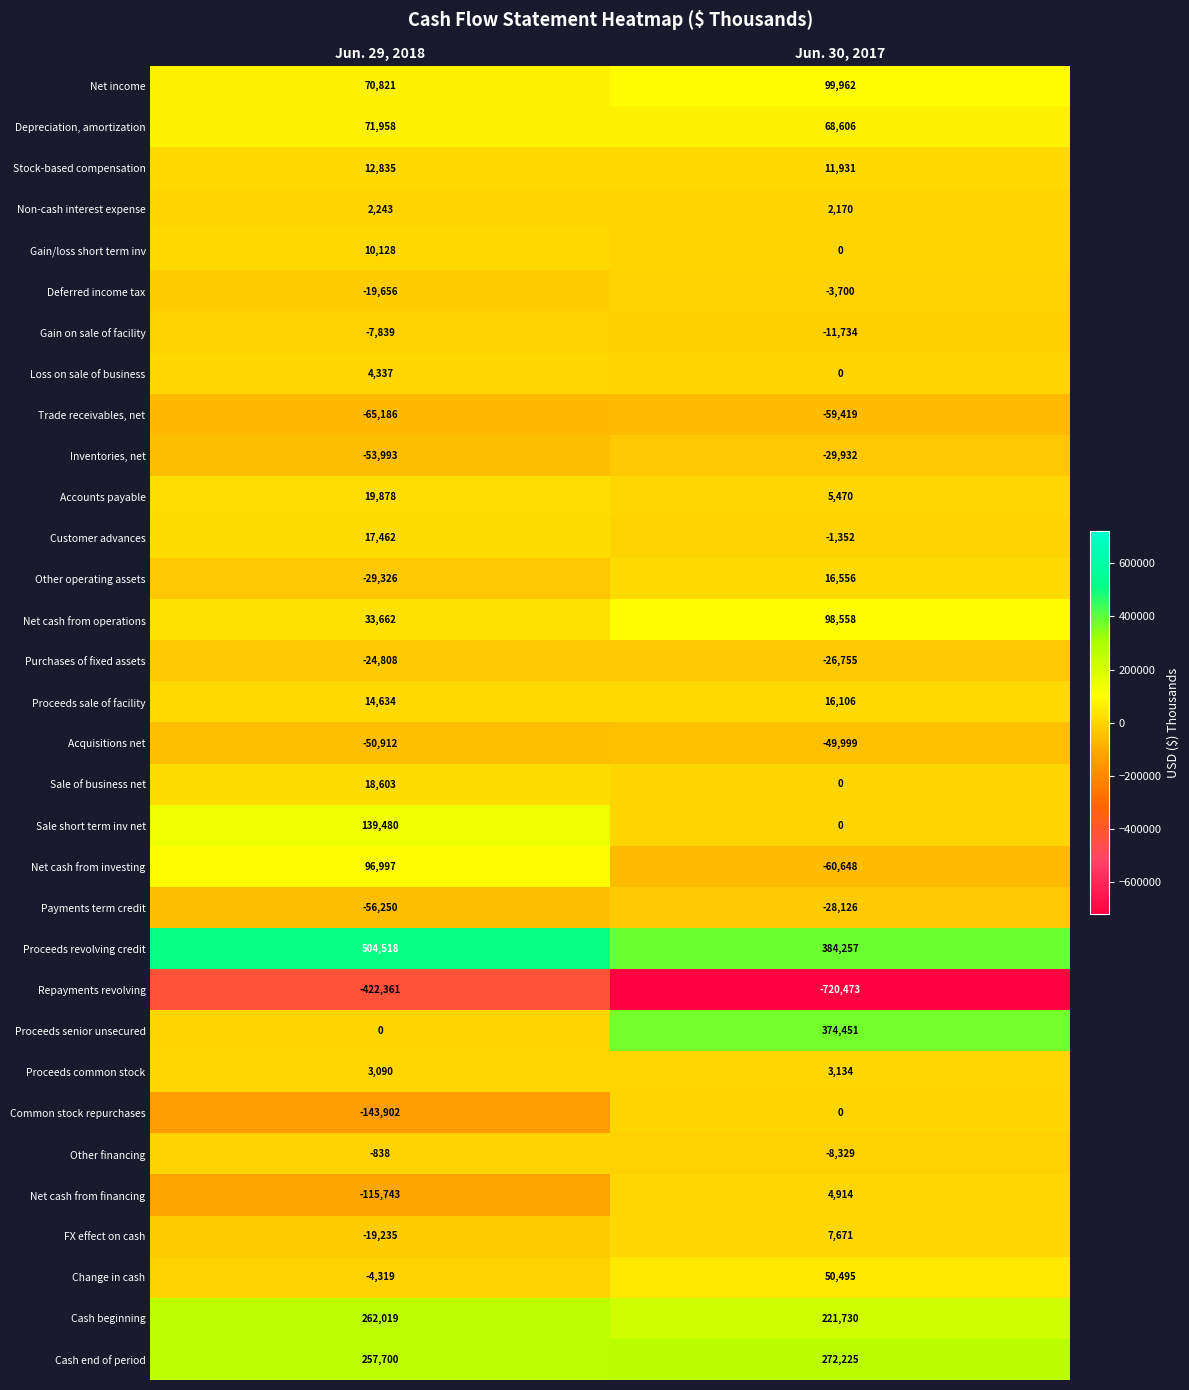

What is the sum of the Proceeds common stock values at Jun. 29, 2018 and Jun. 30, 2017?

6224